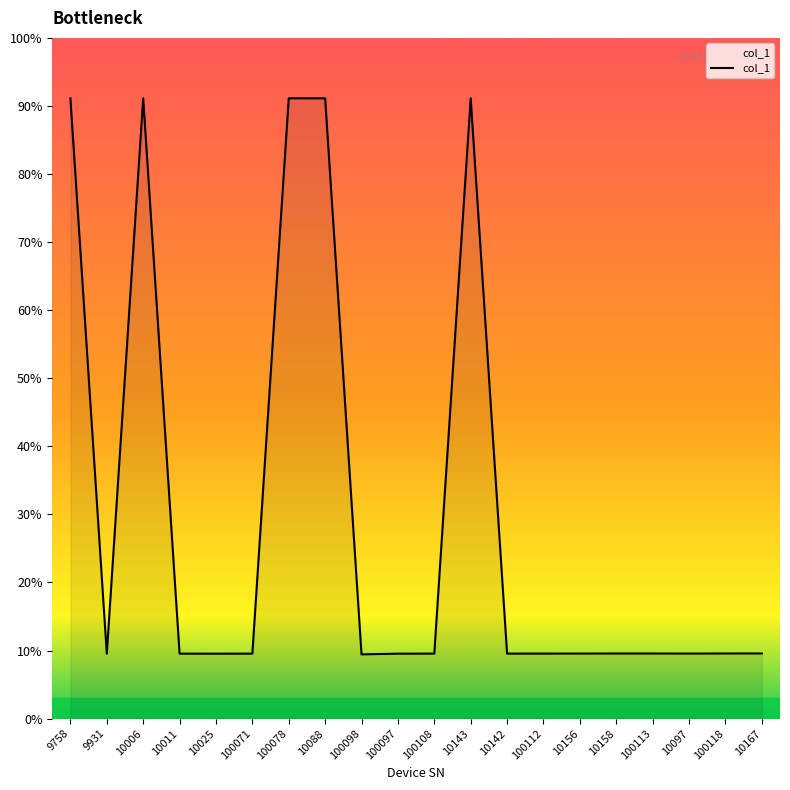

What is the label of the 9th point from the left?

100098